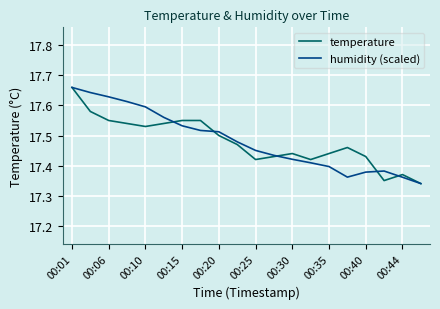

Does the chart have visible grid lines?

Yes